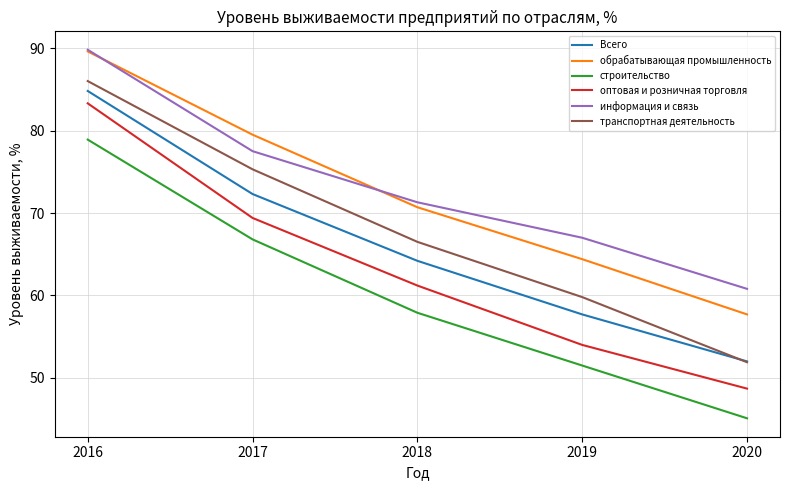

How many values in the Всего series exceed 64?

3